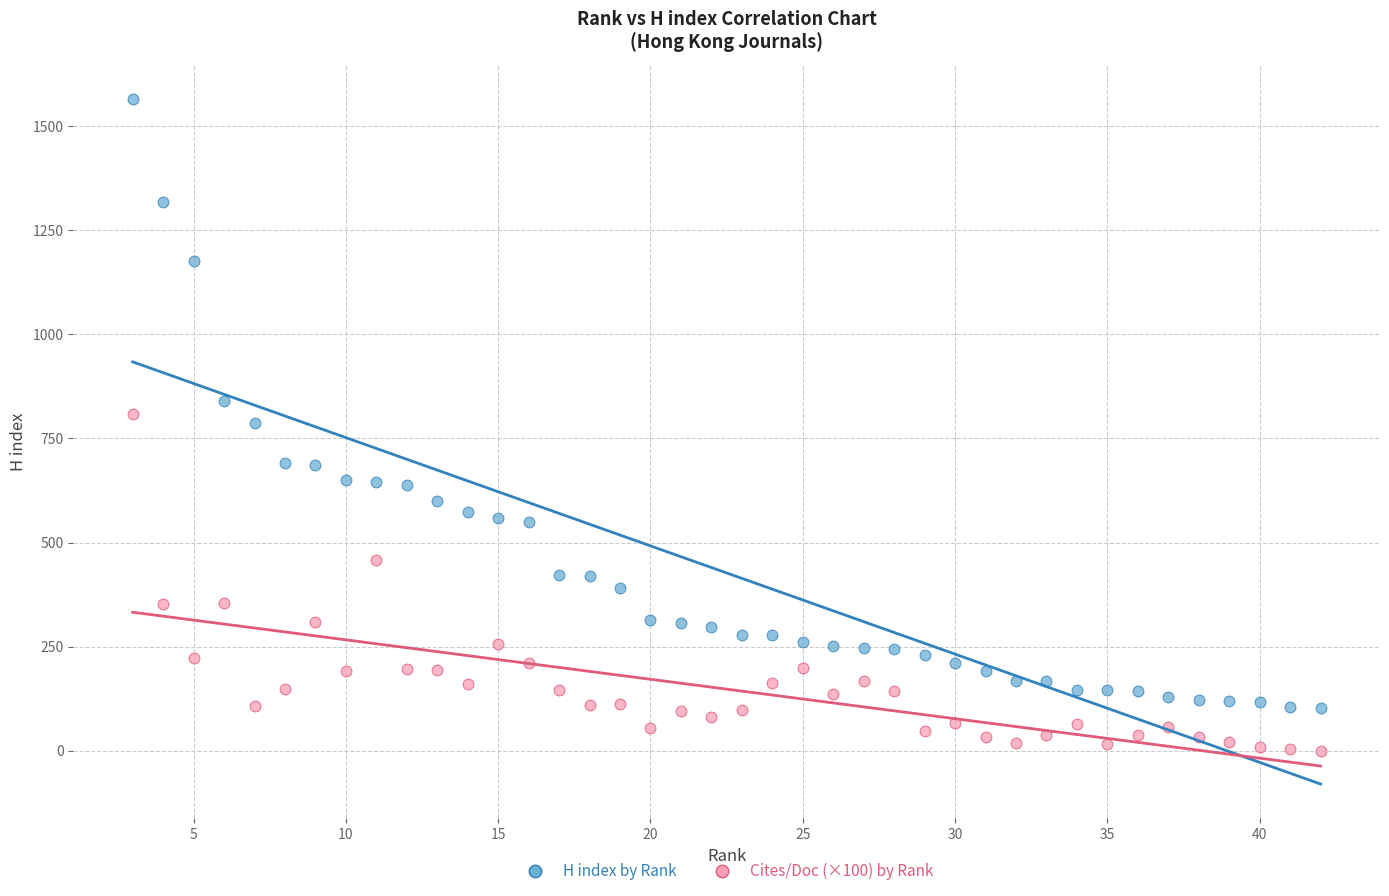

Which series contains the highest Y value?

H index by Rank